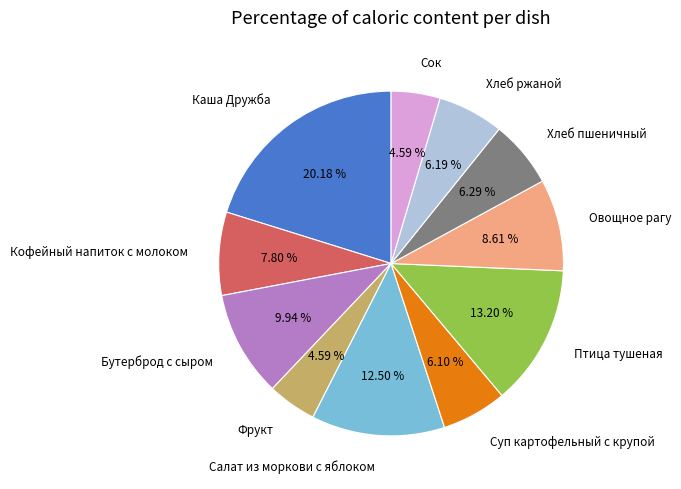

How much of the chart is everything except Кофейный напиток с молоком?

92.2%